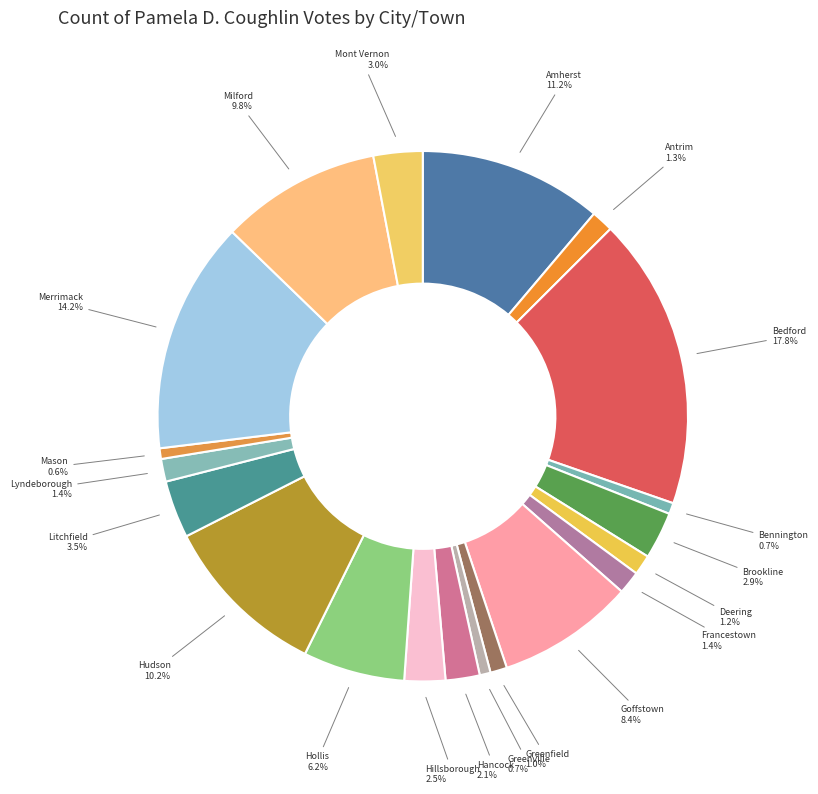

How many slices are in this pie chart?

20